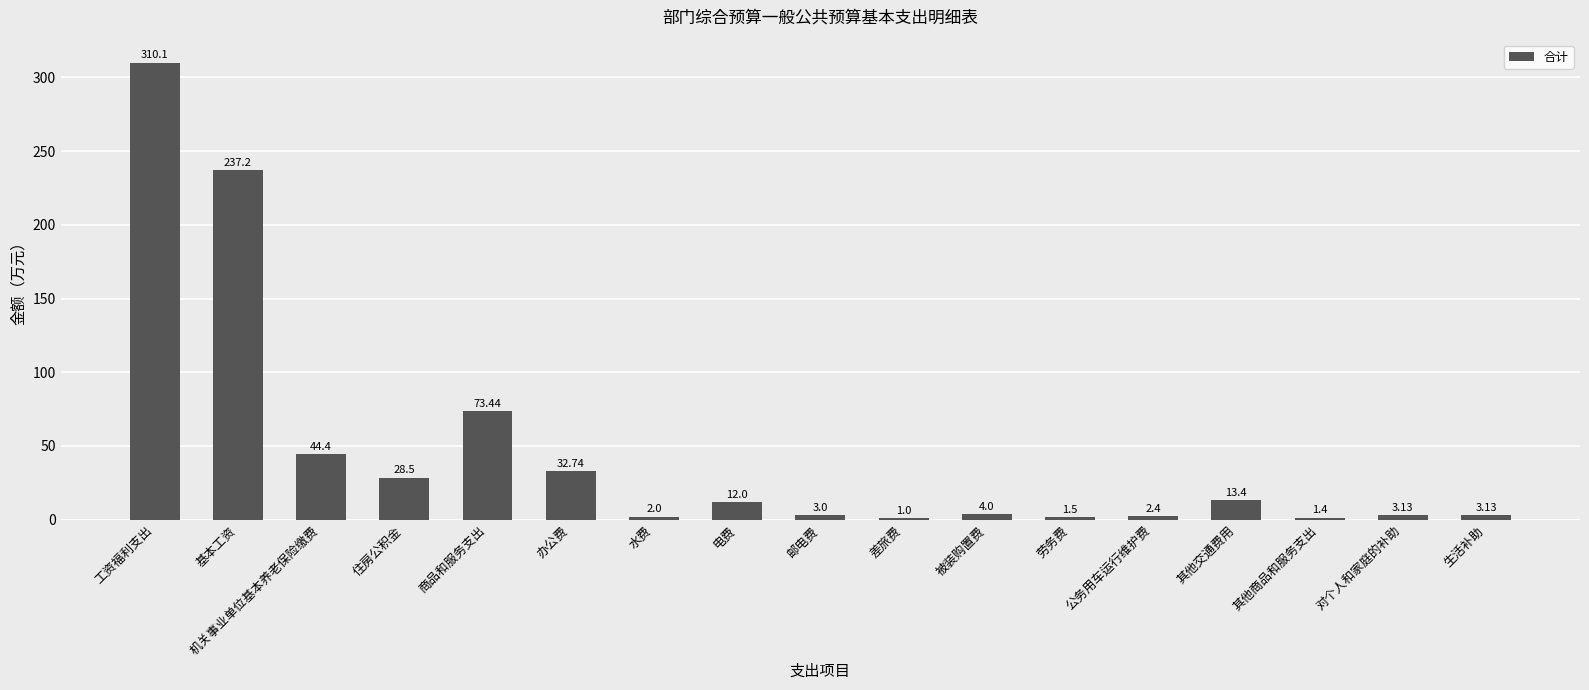

What is the difference between the values at 对个人和家庭的补助 and 机关事业单位基本养老保险缴费?

41.3